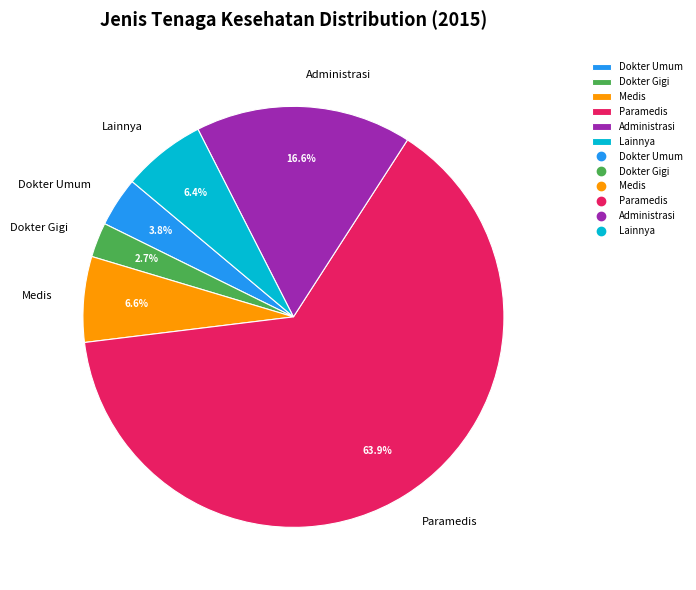

What is the ratio of the value at Dokter Gigi to the value at Lainnya?

0.4